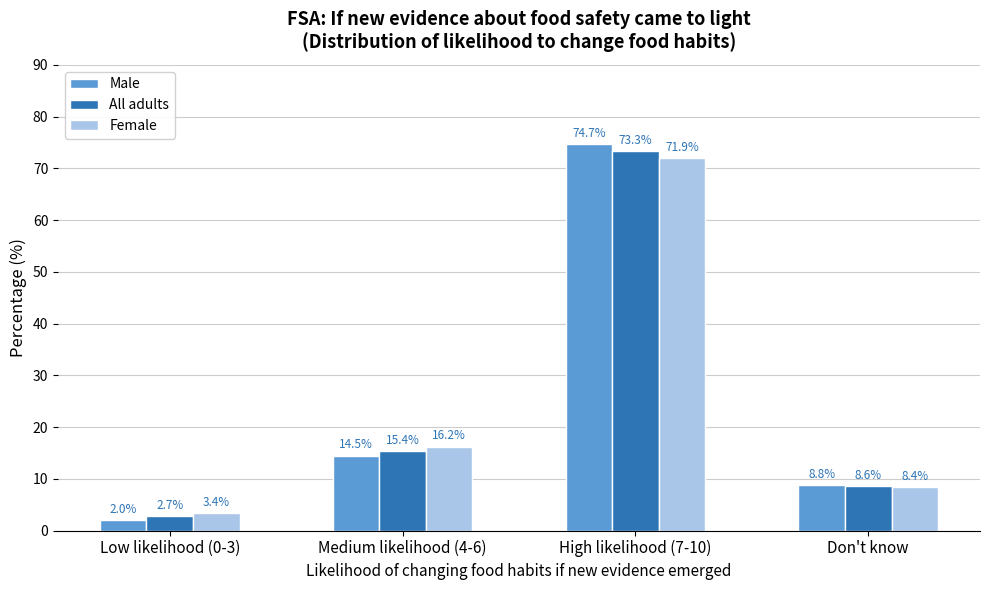

Reading left to right, transcribe all the data shown in this chart.

Male: 2.0	14.5	74.7	8.8
All adults: 2.7	15.4	73.3	8.6
Female: 3.4	16.2	71.9	8.4